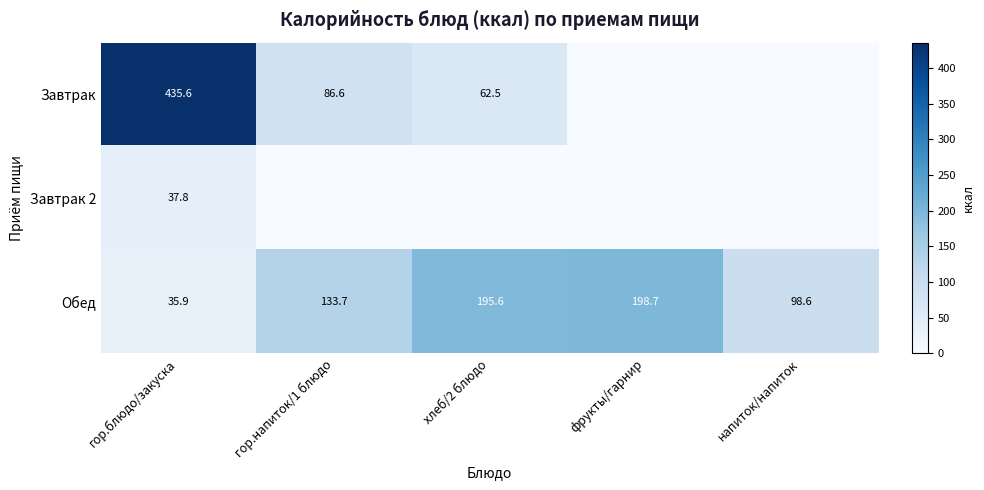

The value of Обед at фрукты/гарнир is 114.2. True or false?

False